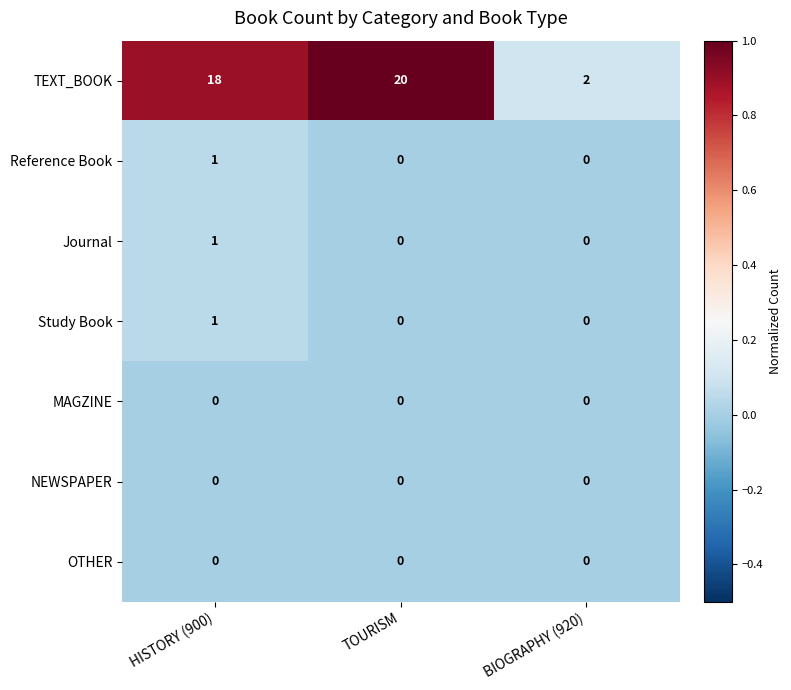

Reading left to right, list all the values displayed in this chart.

TEXT_BOOK: 18	20	2
Reference Book: 1	0	0
Journal: 1	0	0
Study Book: 1	0	0
MAGZINE: 0	0	0
NEWSPAPER: 0	0	0
OTHER: 0	0	0